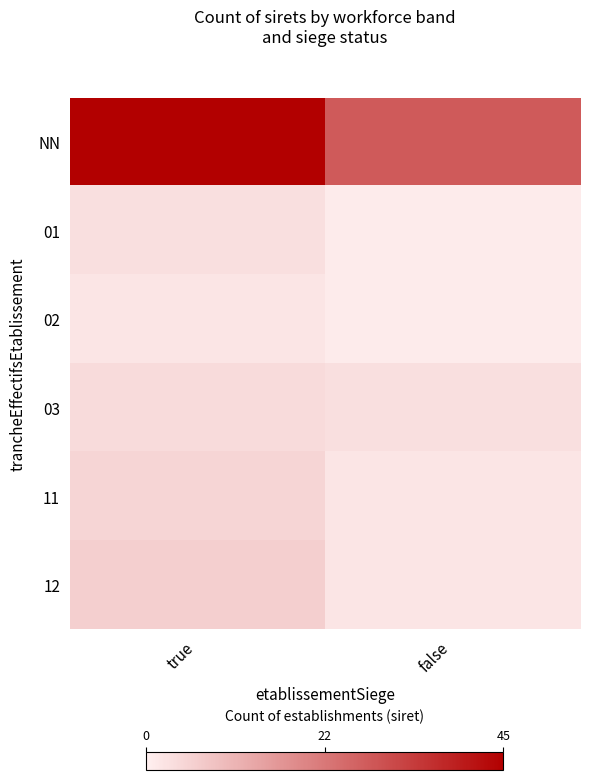

Rank the series at true from highest to lowest value.

NN, 12, 11, 03, 01, 02